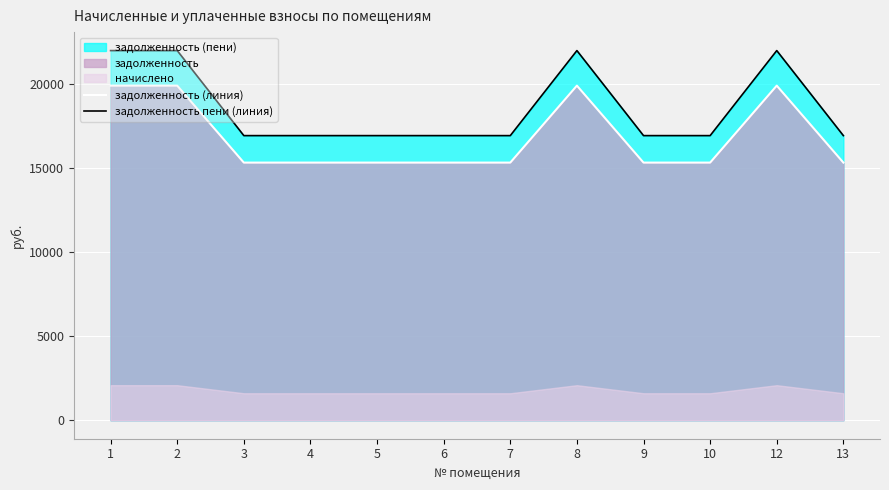

Read the задолженность (линия) value at 5.

15332.4